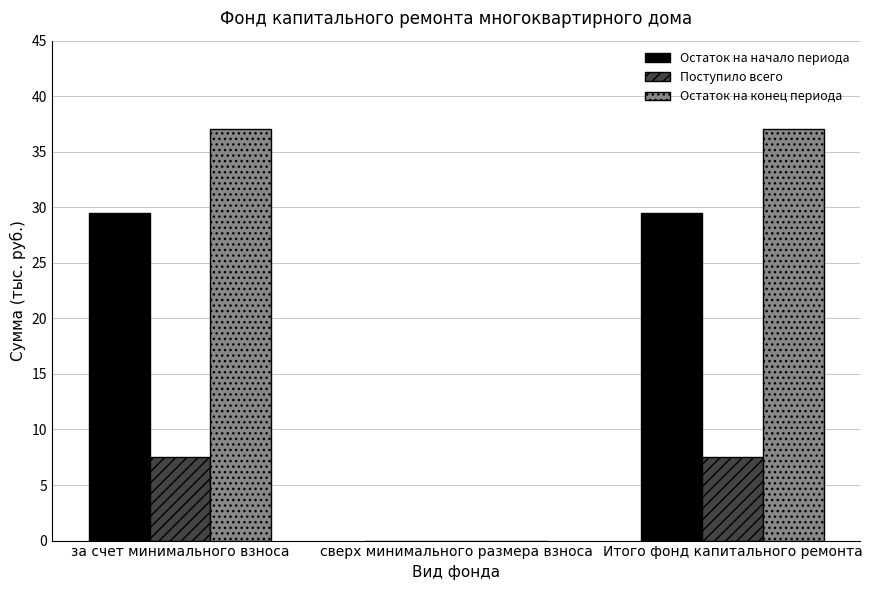

Is it true that Остаток на начало периода equals 29.5 at за счет минимального взноса?

True